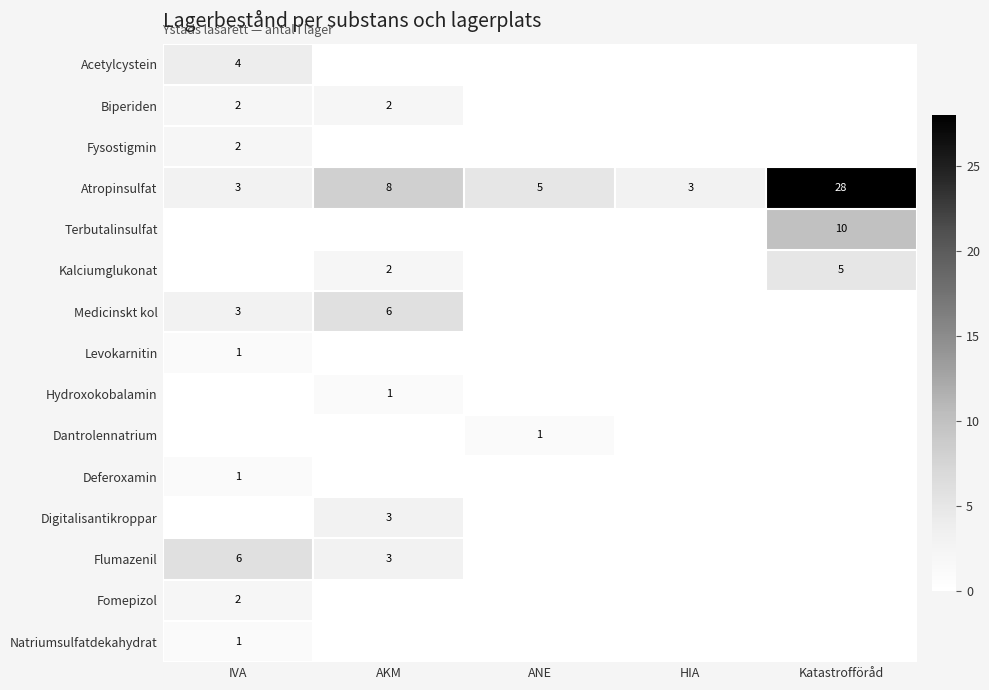

The value of Kalciumglukonat at Katastrofföråd is 5. True or false?

True